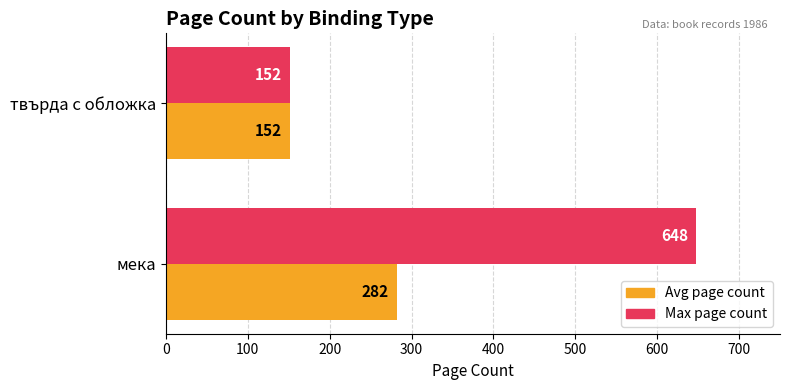

What is the sum of all Avg page count values?

434